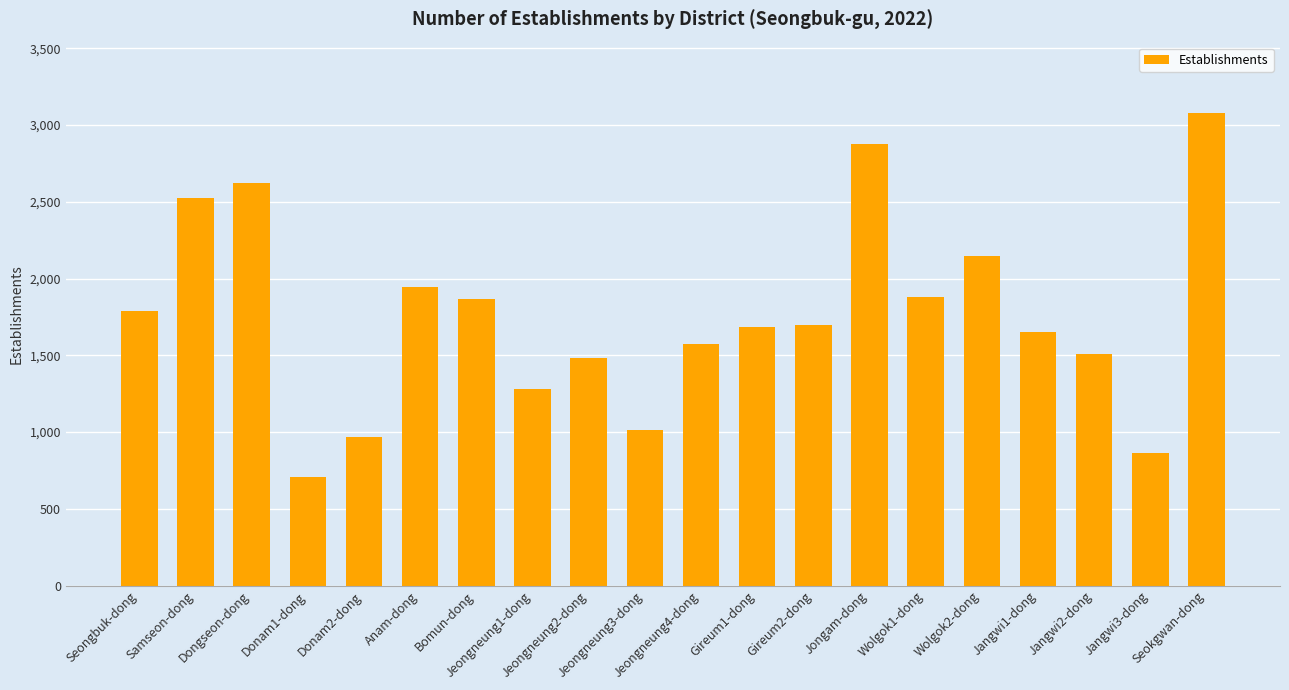

Read the value at Samseon-dong, to the nearest 50.

2500